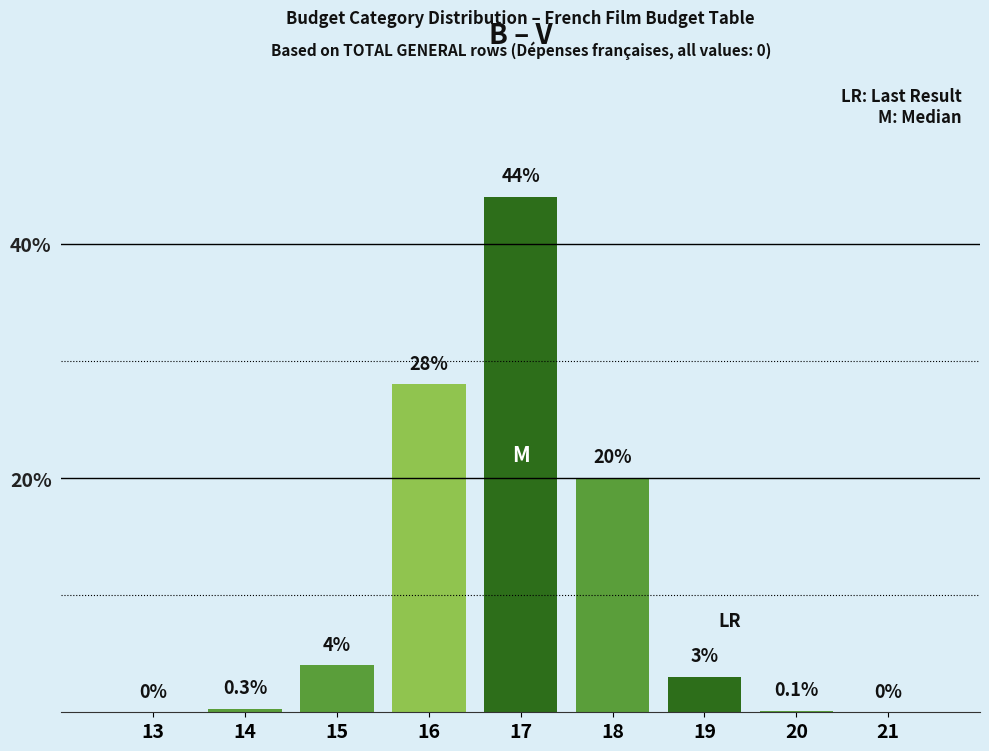

Reading left to right, extract all data points from this chart.

13=0.0	14=0.3	15=4.0	16=28.0	17=44.0	18=20.0	19=3.0	20=0.1	21=0.0